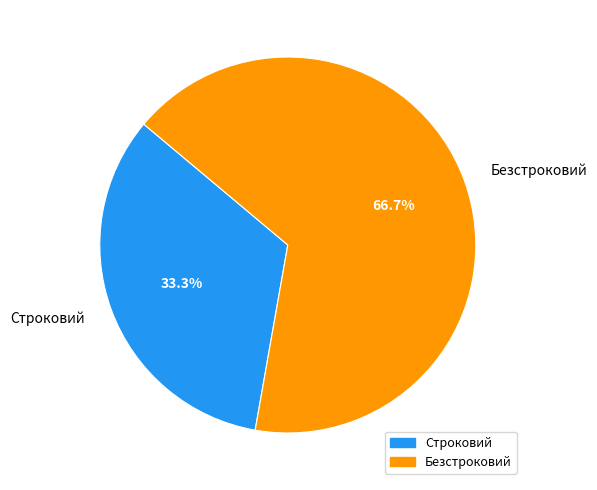

Between Безстроковий and Строковий, which is larger?

Безстроковий